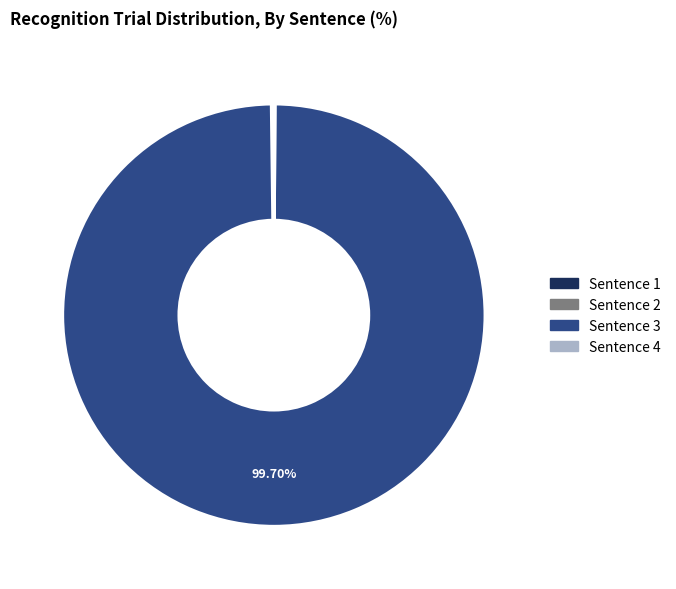

Is Sentence 3 the majority of the pie?

Yes